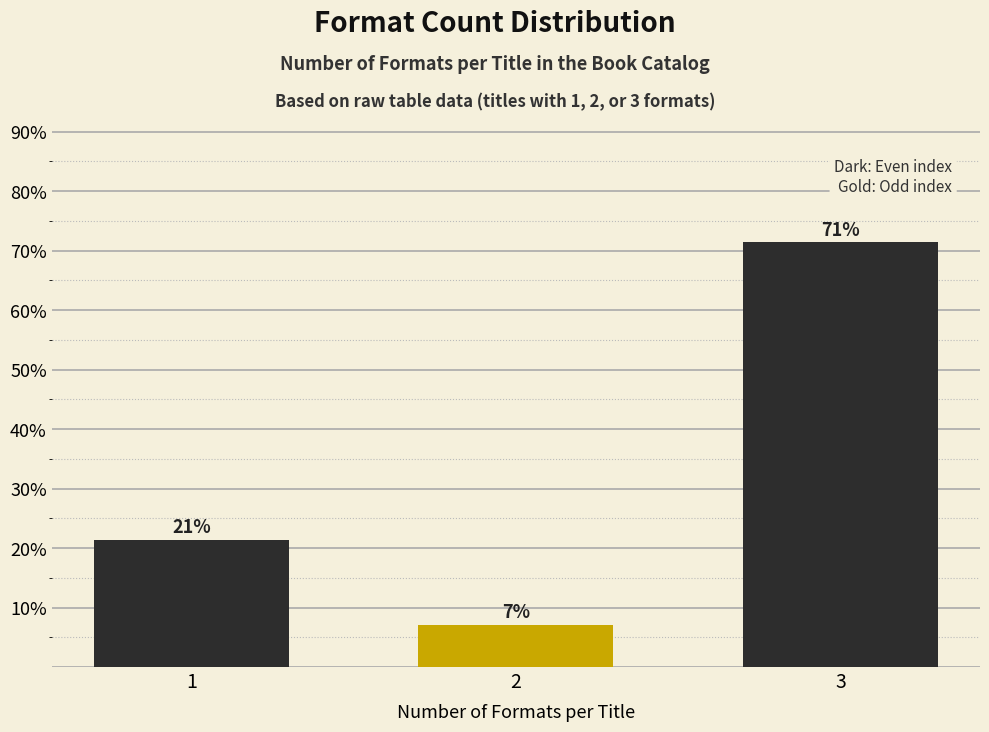

How many bars are there in total?

3